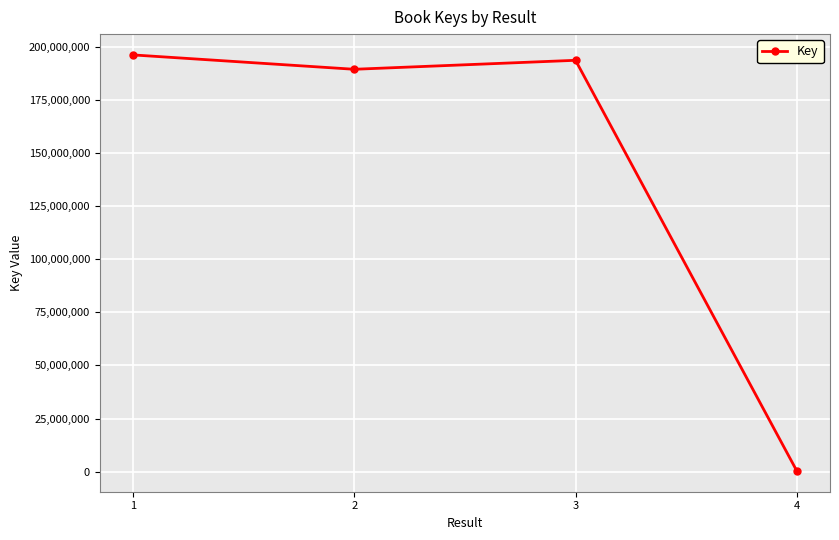

The chart shows a value of 193534547 at 3. True or false?

True